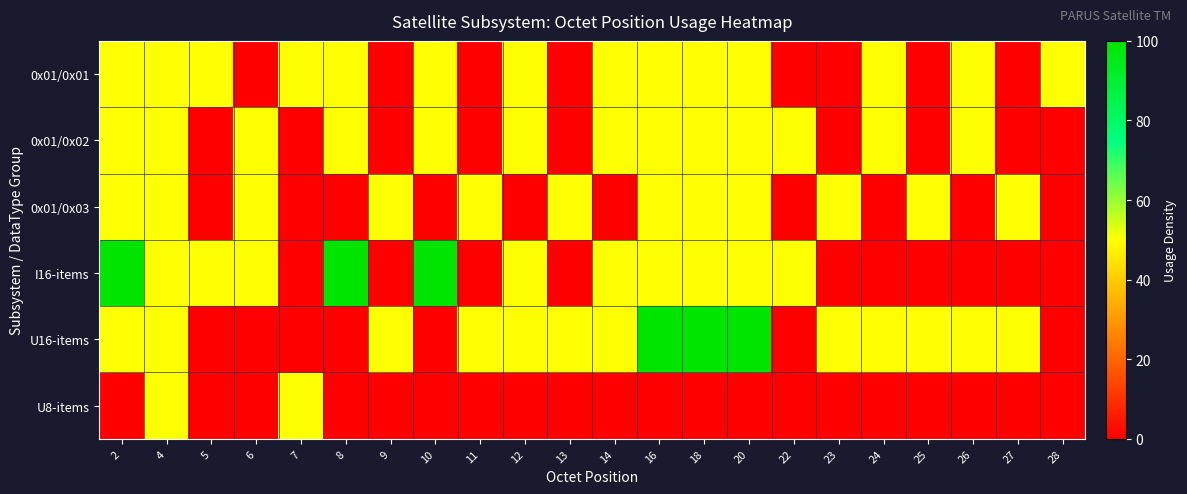

At 20, list the series in order from smallest to largest.

U8-items, 0x01/0x01, 0x01/0x02, 0x01/0x03, I16-items, U16-items